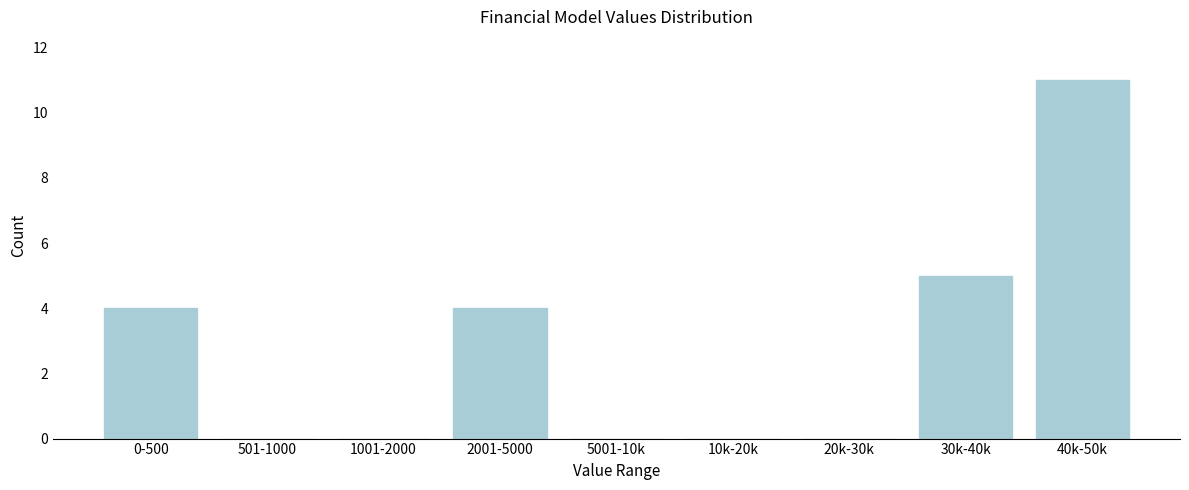

Reading left to right, what are all the values shown in this chart?

0-500=4	501-1000=0	1001-2000=0	2001-5000=4	5001-10k=0	10k-20k=0	20k-30k=0	30k-40k=5	40k-50k=11